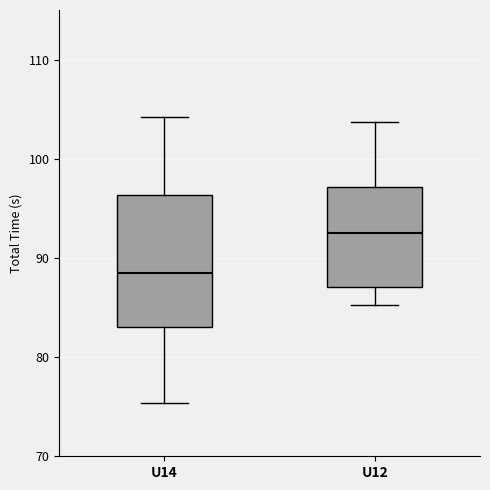

Which box is the tallest, from its lower edge to its upper edge?

U14